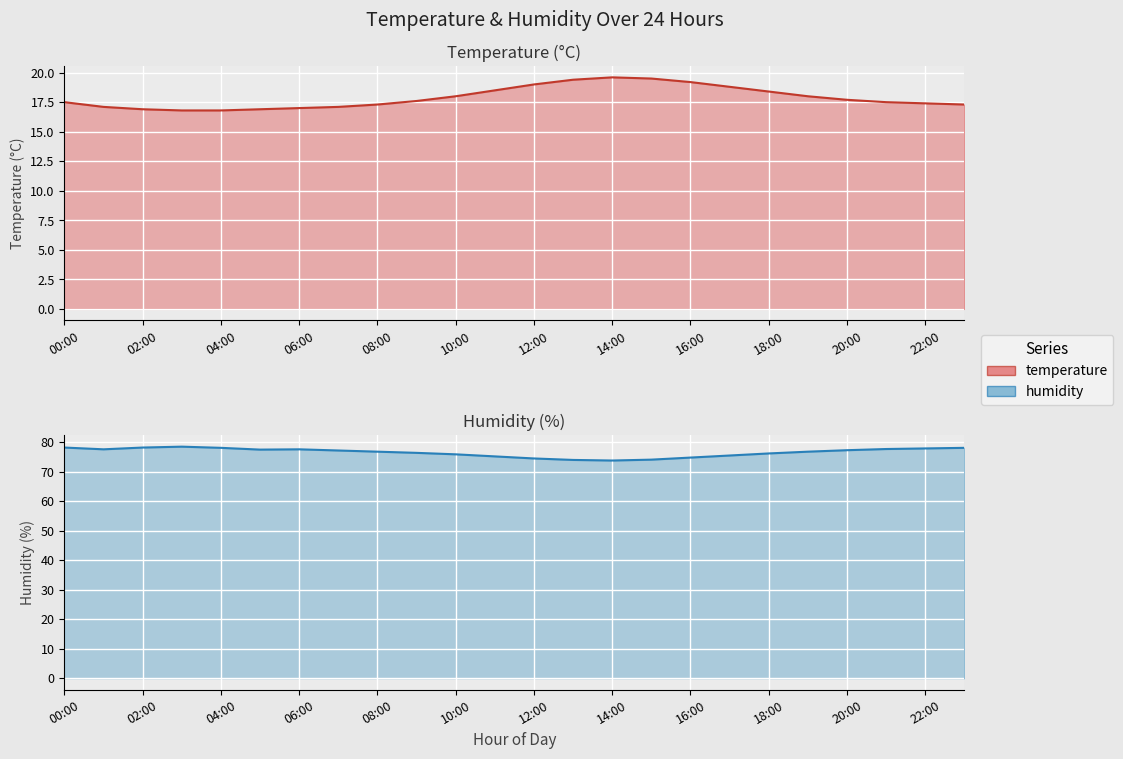

True or false: temperature and humidity cross at least once.

False